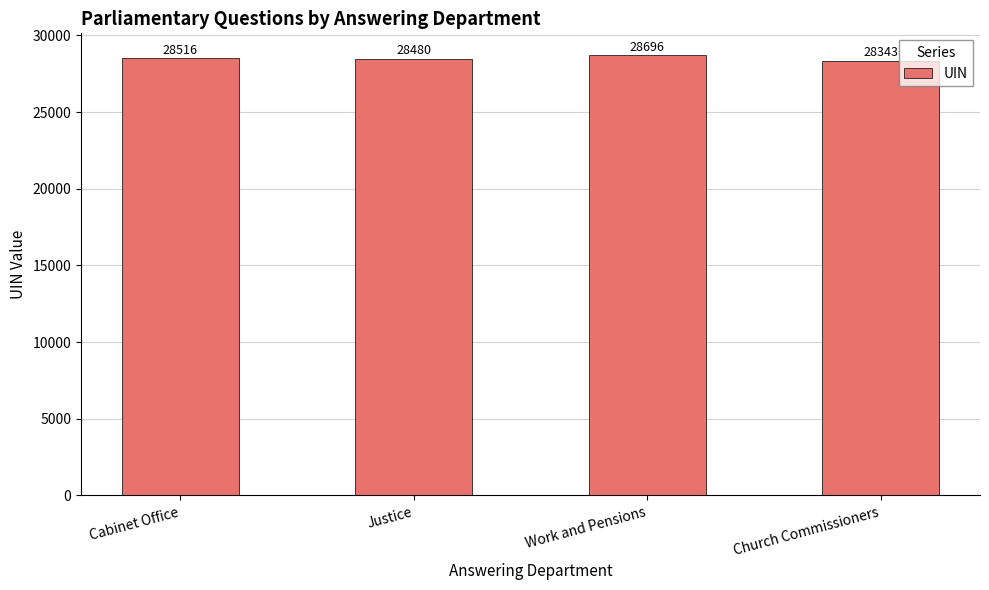

What is the change in value from Justice to Church Commissioners?

-137